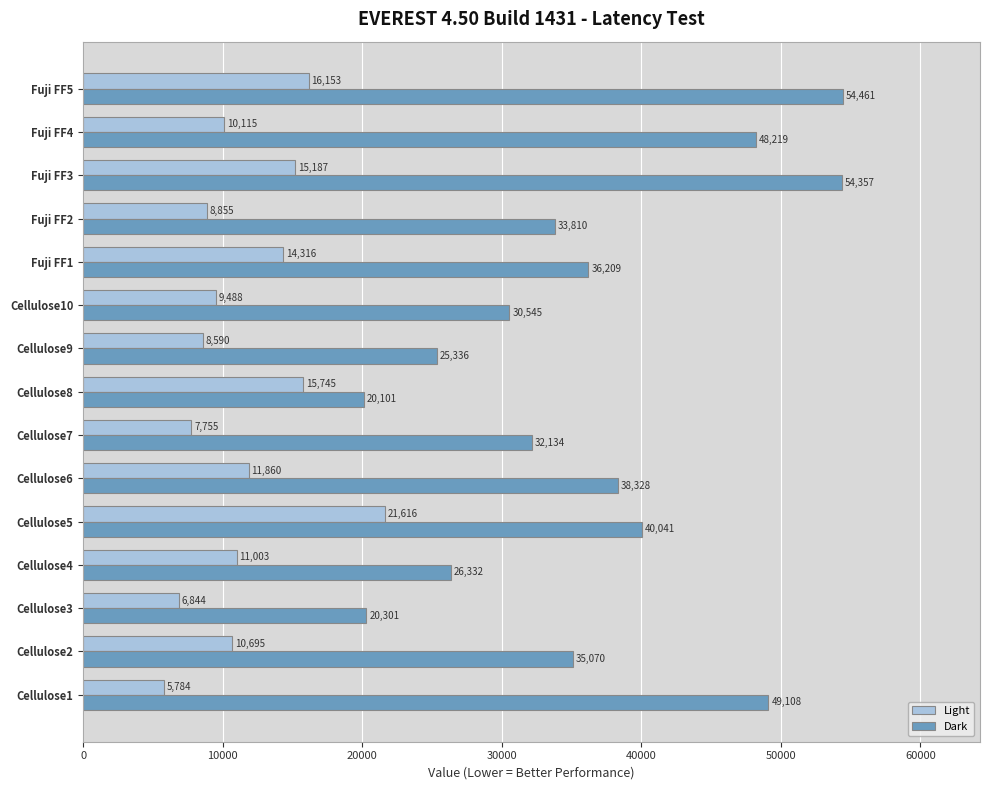

Rank the series by their maximum value, from highest to lowest.

Dark, Light